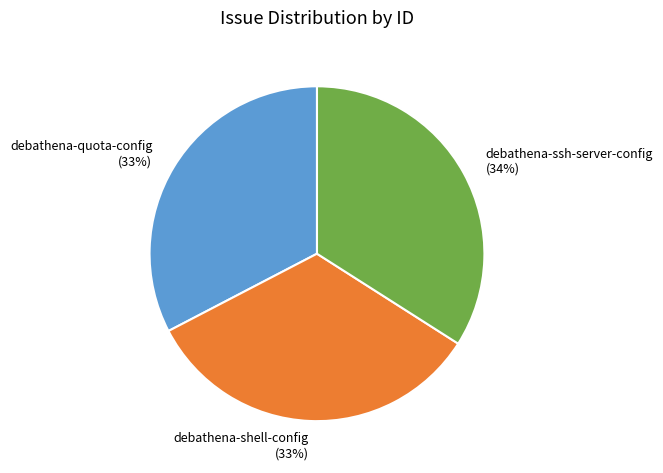

Approximately how many times larger is the value at debathena-ssh-server-config compared to debathena-quota-config?

1.0